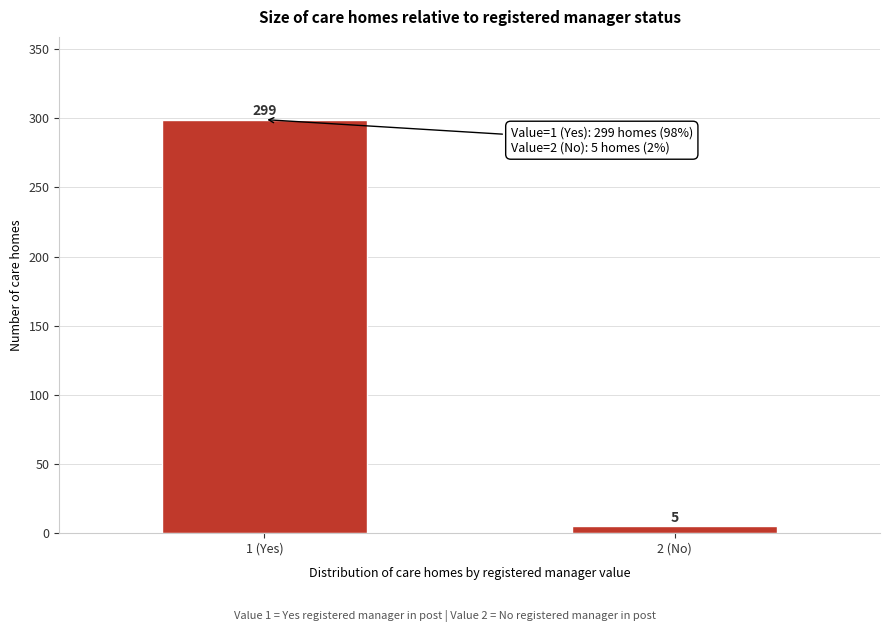

Reading left to right, transcribe all the data shown in this chart.

1 (Yes)=299	2 (No)=5